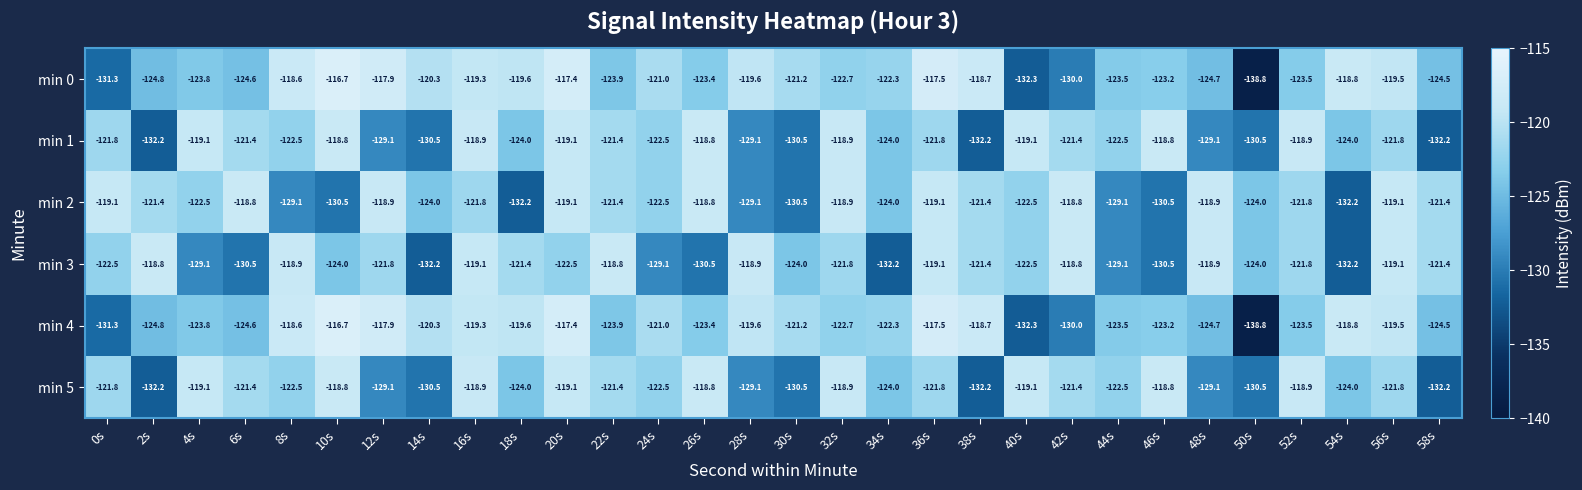

At which label does min 4 first exceed -122?

8s